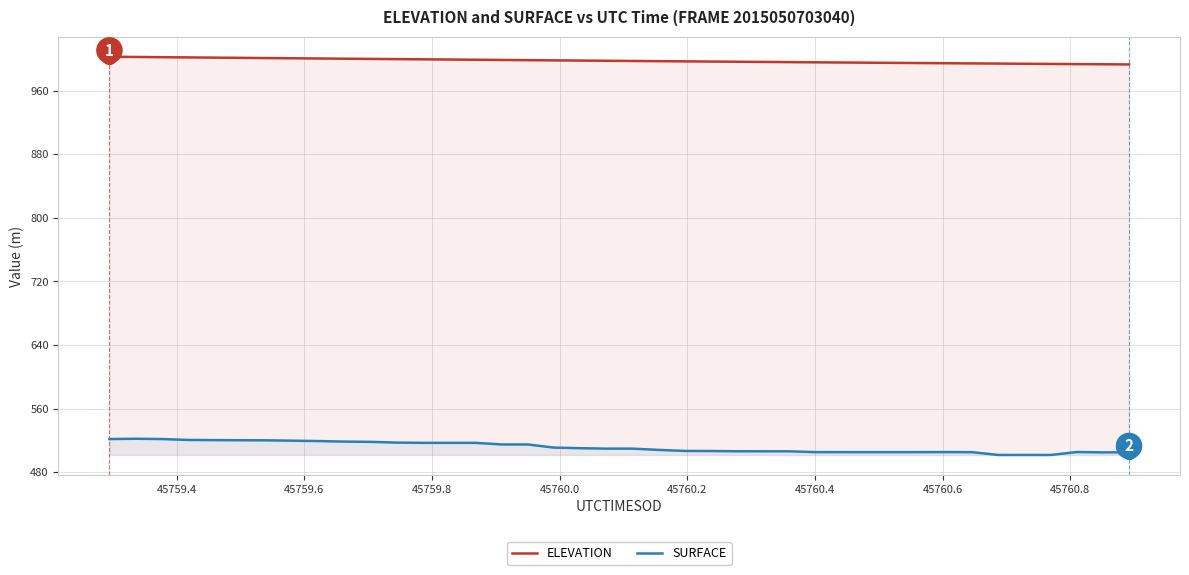

How many data points in ELEVATION are above 997?

22